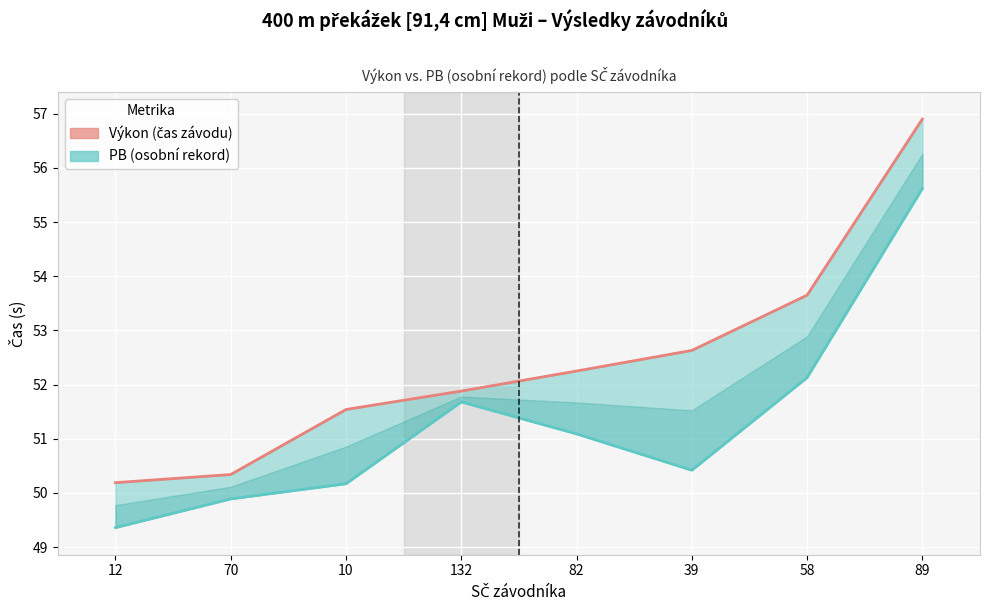

At which label does PB (osobní rekord) first exceed 51?

132